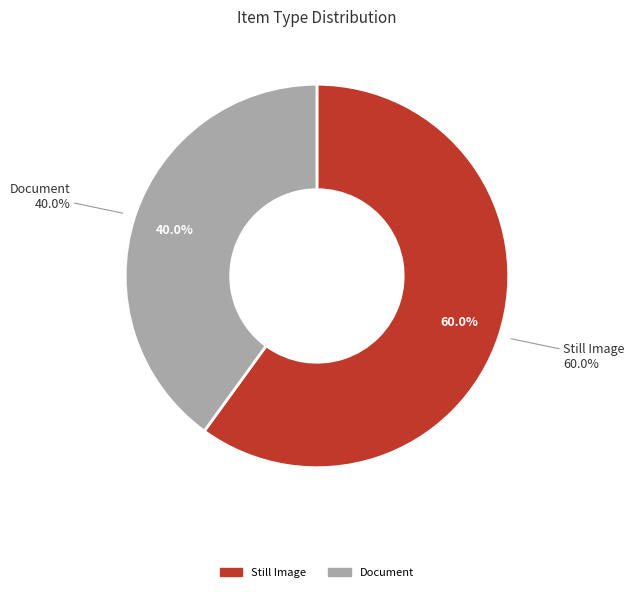

Do Award and Still Image together represent more than half of the pie?

Yes